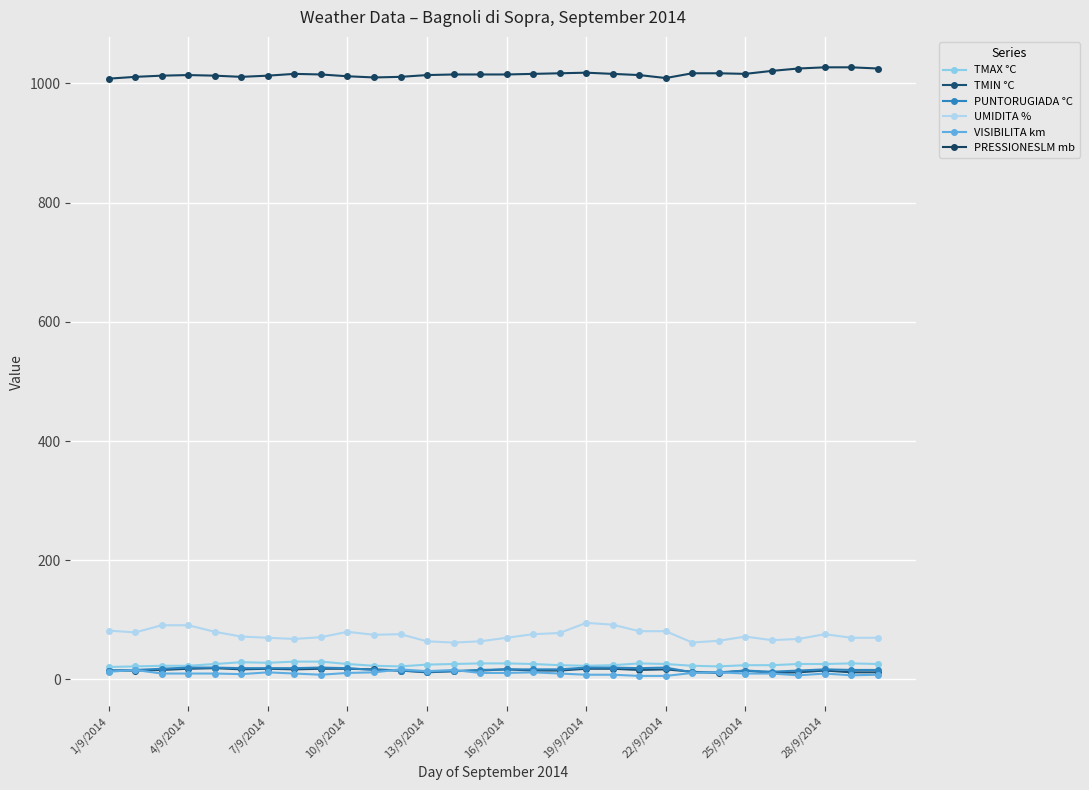

Which label corresponds to the largest value in the chart?

28/9/2014